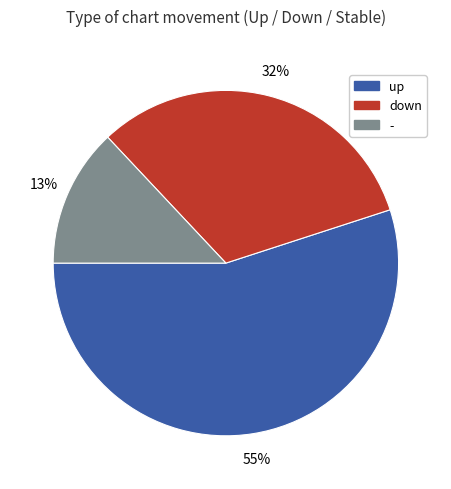

Is it true that - is 13% of the pie?

True